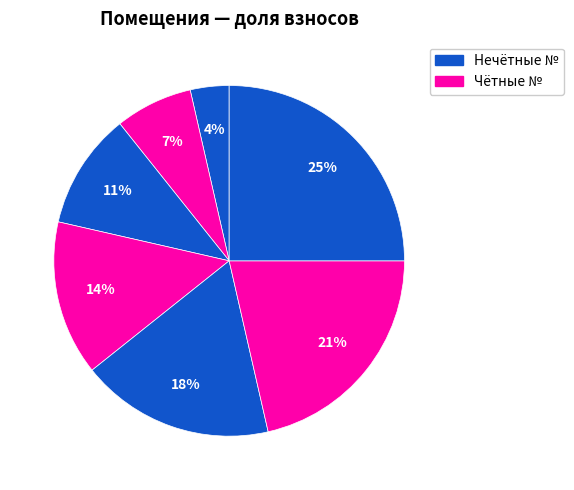

Count the number of slices in the pie.

7